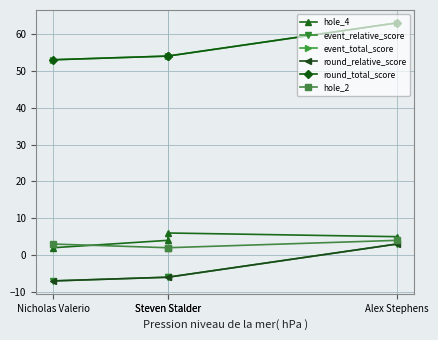

True or false: hole_4 has more than 1 interior local peaks.

False